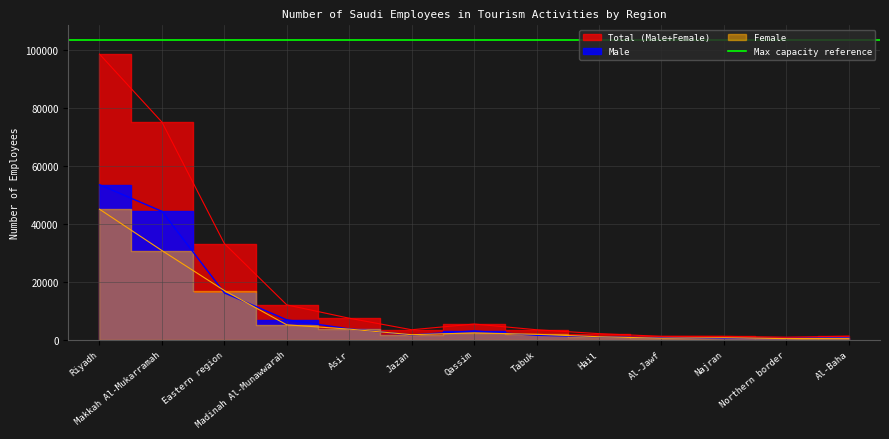

What is the label of the 7th point from the right?

Qassim